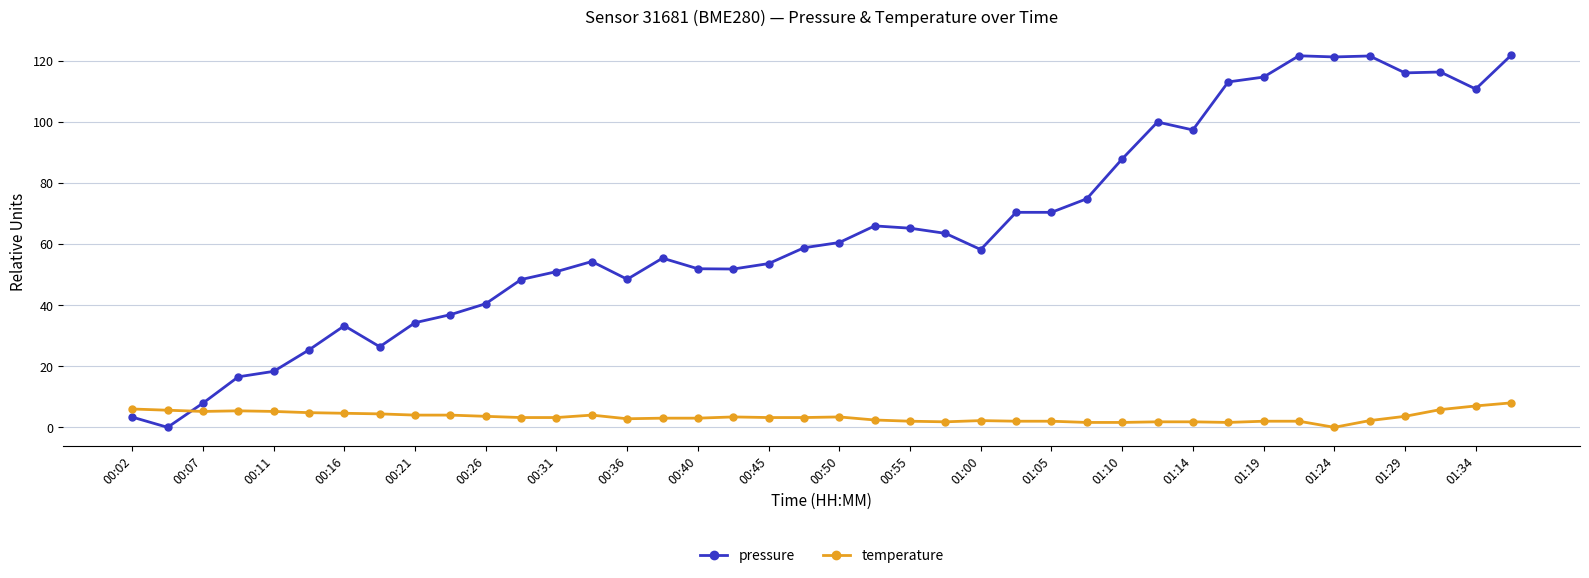

What is the value of the pressure point at the 21st from the left?

60.5